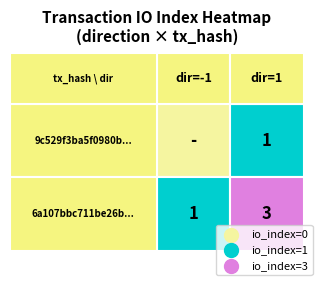

What is the sum of all 6a107bbc711be26b20b3ce16264be201cbba6a7 values?

4